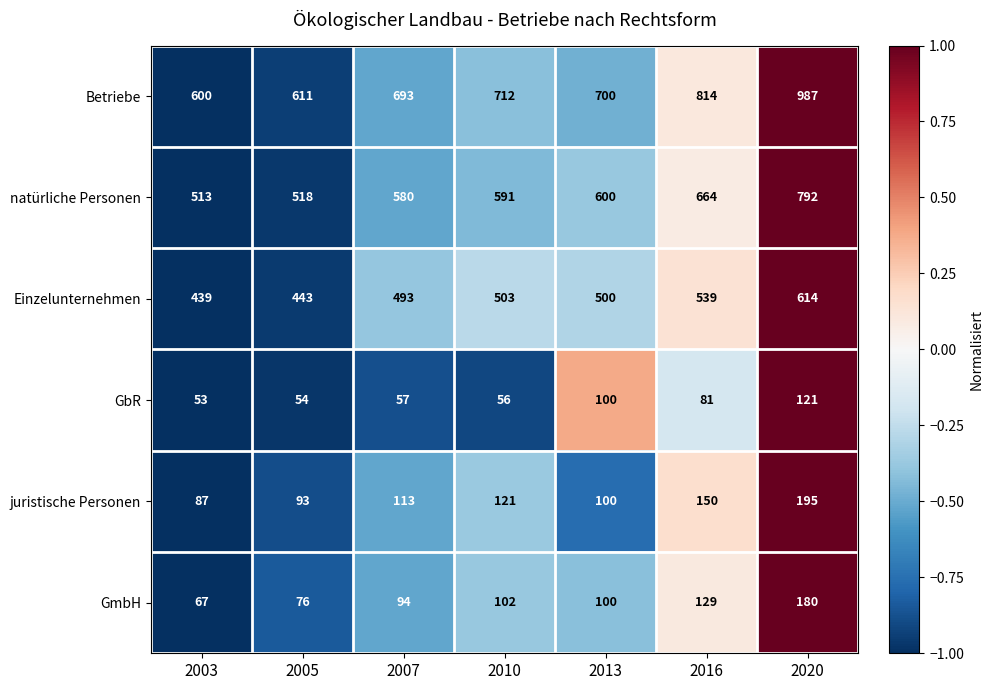

Which series has the largest range (max minus min)?

Betriebe